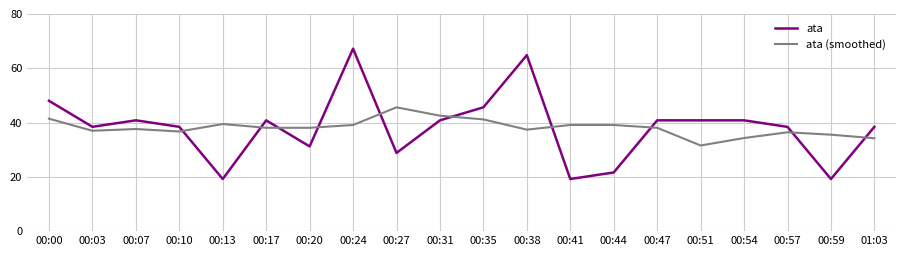

What is the difference between the maximum and minimum values in the ata series?

48.0